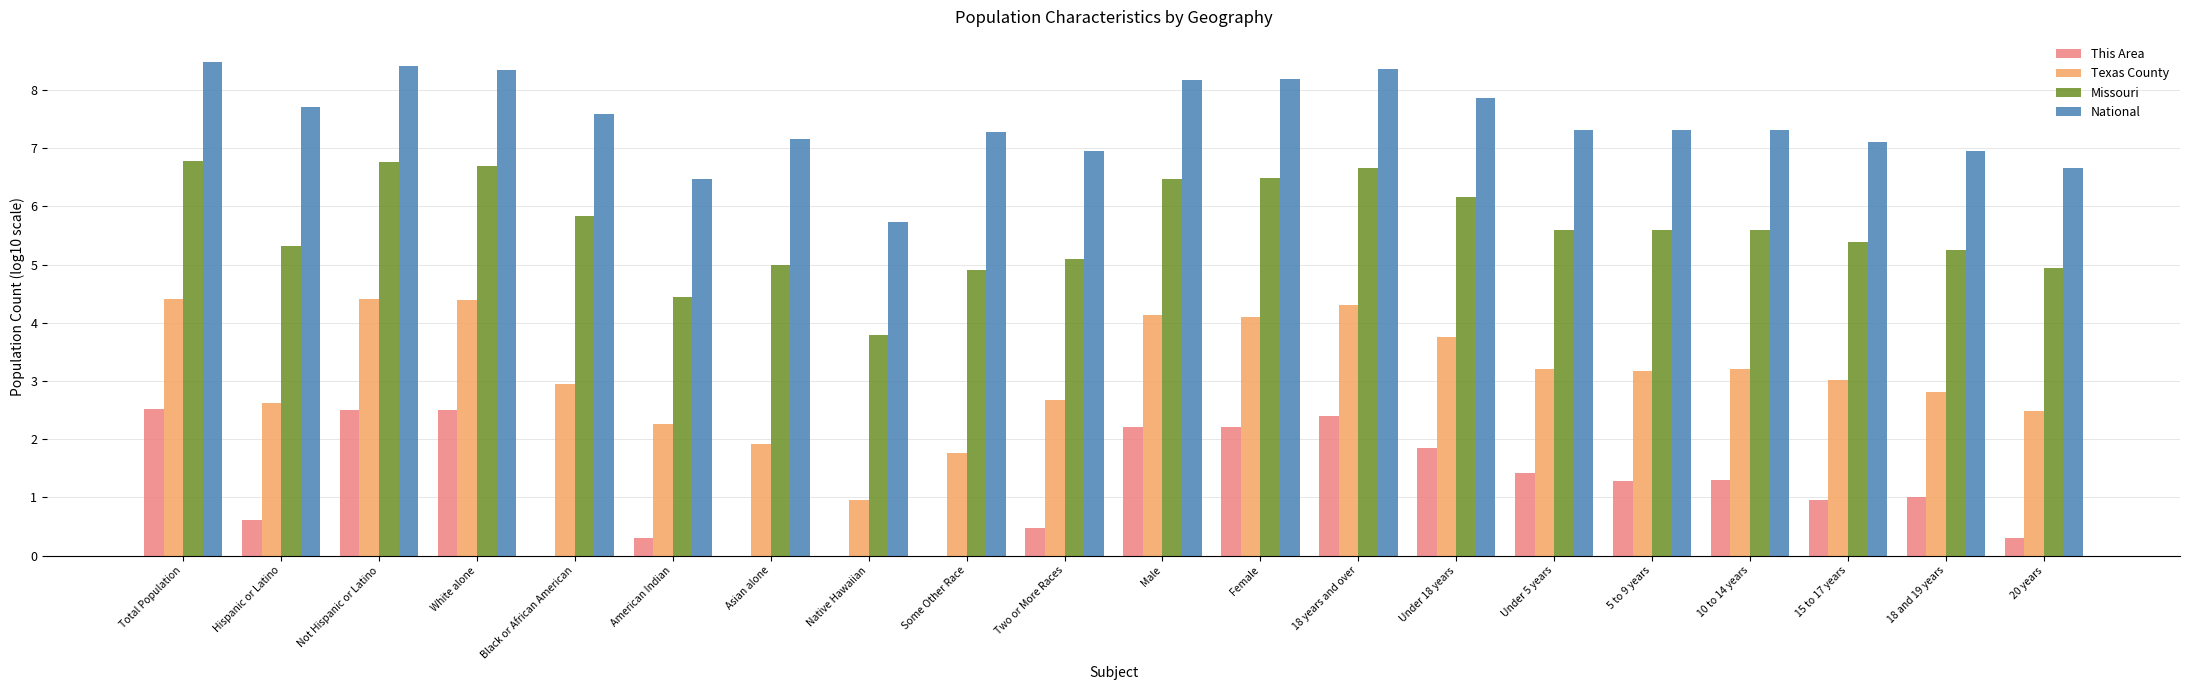

Are the bars grouped side by side (vs. stacked)?

Yes